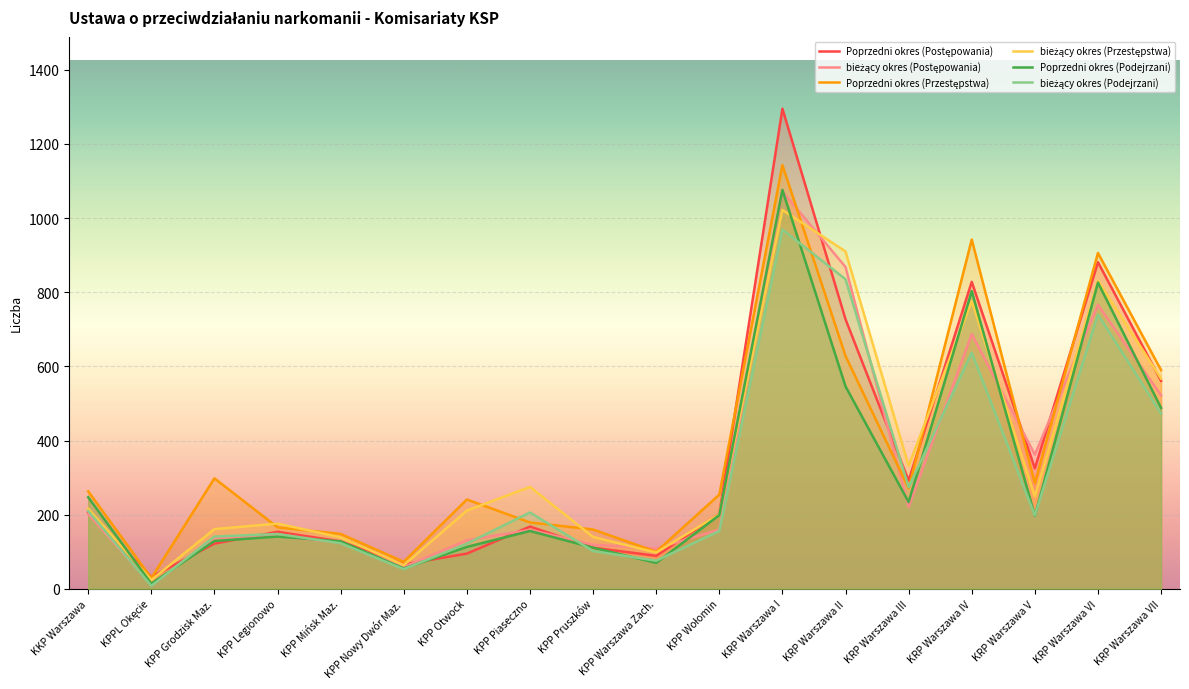

At which category does Poprzedni okres (Podejrzani) reach its first local valley?

KPPL Okęcie